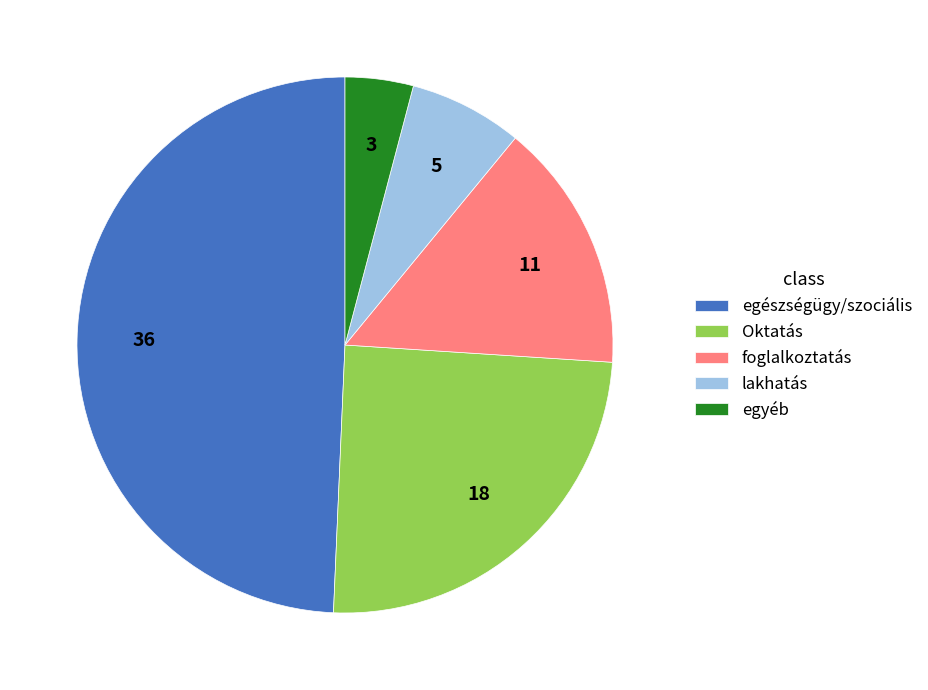

Which category has the smallest portion of the pie?

egyéb